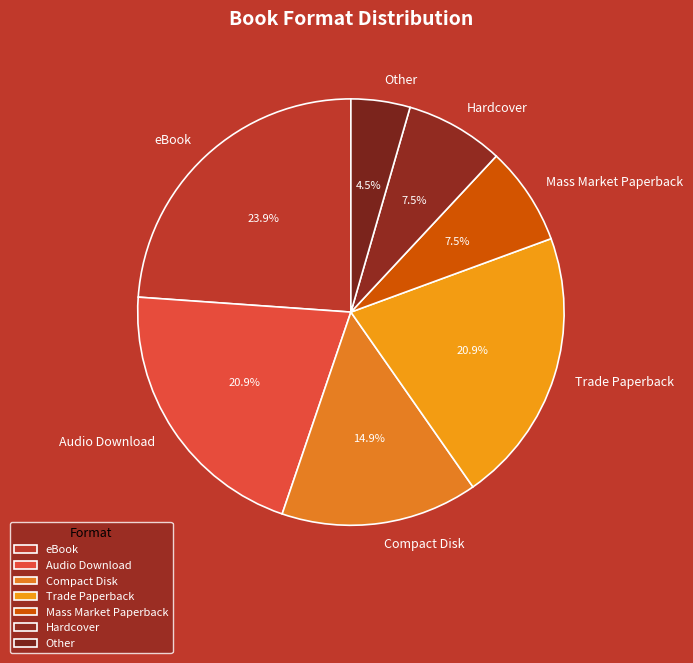

Combined, do Compact Disk and Audio Download account for over 50%?

No